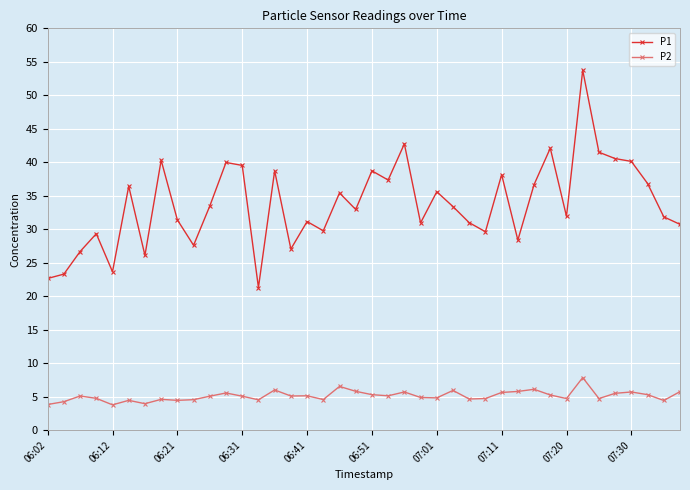

What is the average value of the P1 series?

33.7